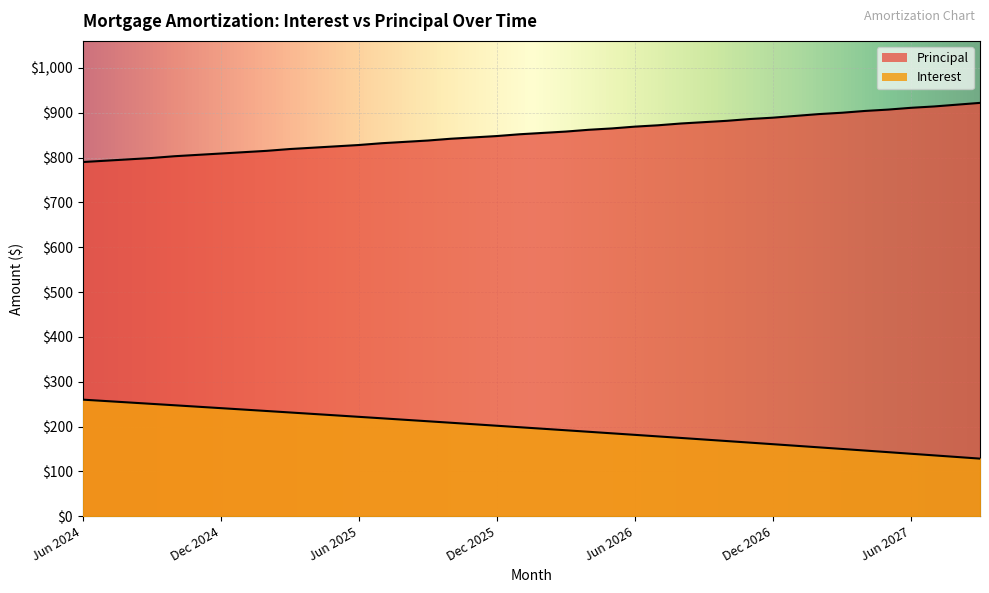

List the labels in order of Principal value, smallest first.

Jun 2024, Jul 2024, Aug 2024, Sep 2024, Oct 2024, Nov 2024, Dec 2024, Jan 2025, Feb 2025, Mar 2025, Apr 2025, May 2025, Jun 2025, Jul 2025, Aug 2025, Sep 2025, Oct 2025, Nov 2025, Dec 2025, Jan 2026, Feb 2026, Mar 2026, Apr 2026, May 2026, Jun 2026, Jul 2026, Aug 2026, Sep 2026, Oct 2026, Nov 2026, Dec 2026, Jan 2027, Feb 2027, Mar 2027, Apr 2027, May 2027, Jun 2027, Jul 2027, Aug 2027, Sep 2027